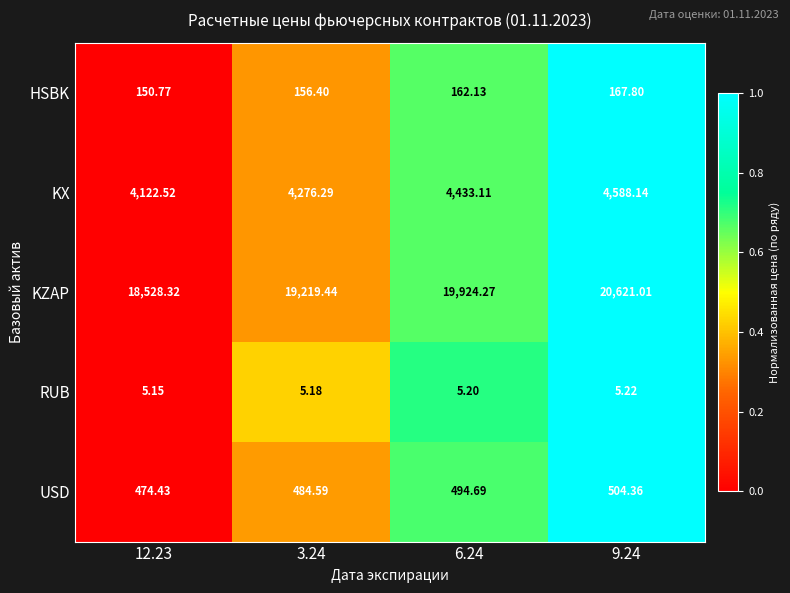

Rank the series by their maximum value, from highest to lowest.

KZAP, KX, USD, HSBK, RUB